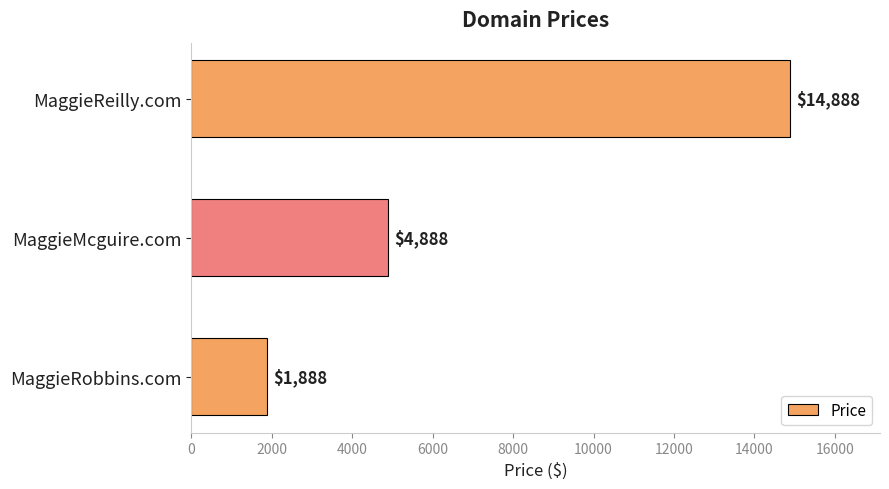

At which category does the chart reach its minimum across all series?

MaggieRobbins.com